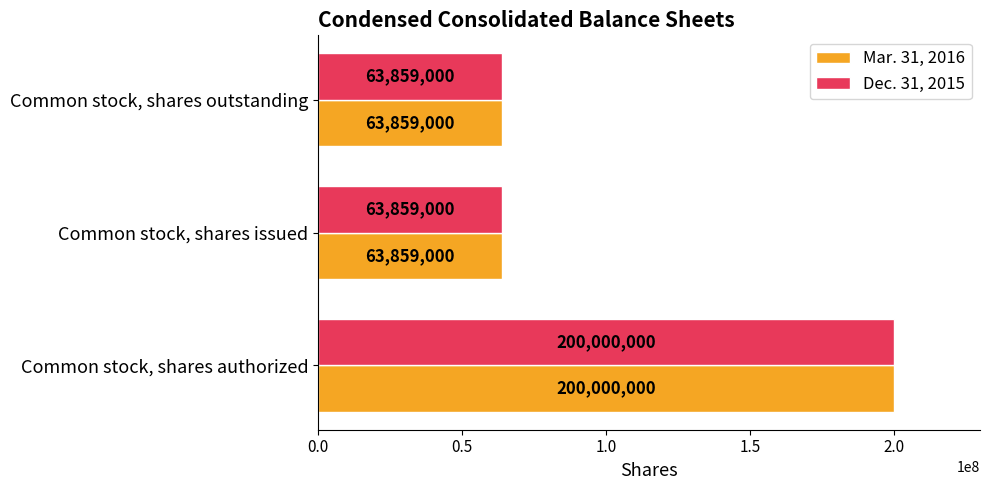

Read the Dec. 31, 2015 value at Common stock, shares issued.

63859000